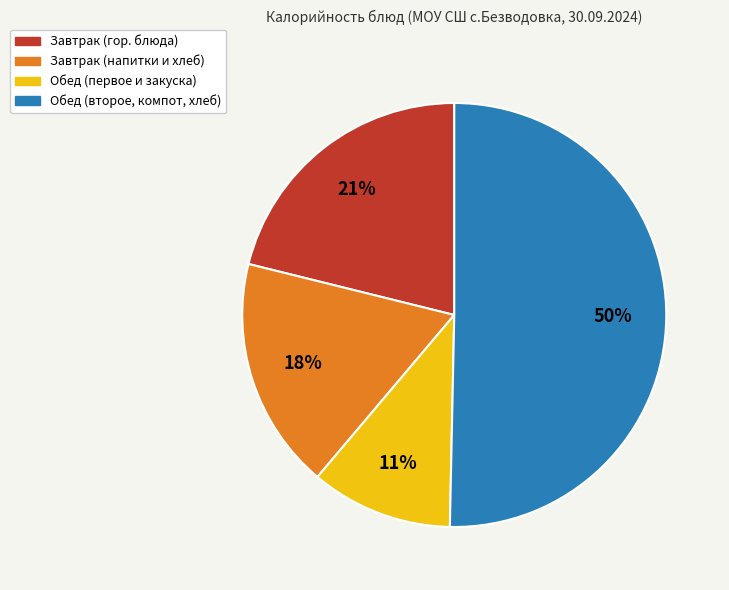

Is it true that Обед (первое и закуска) is 11% of the pie?

True